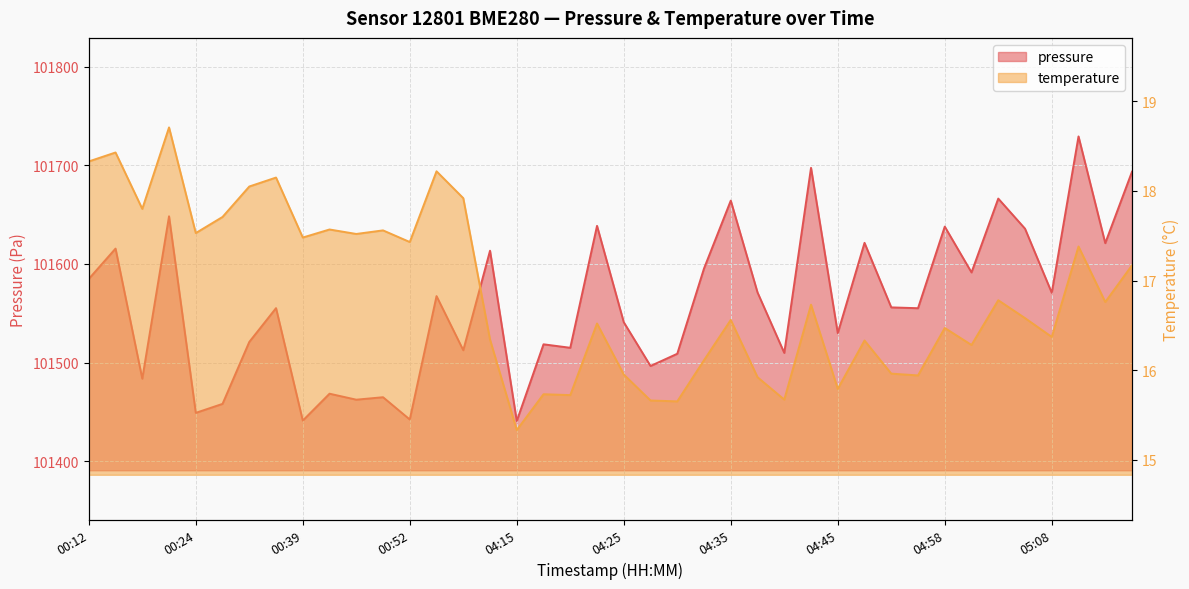

Is it true that temperature equals 26.5 at 05:10?

False